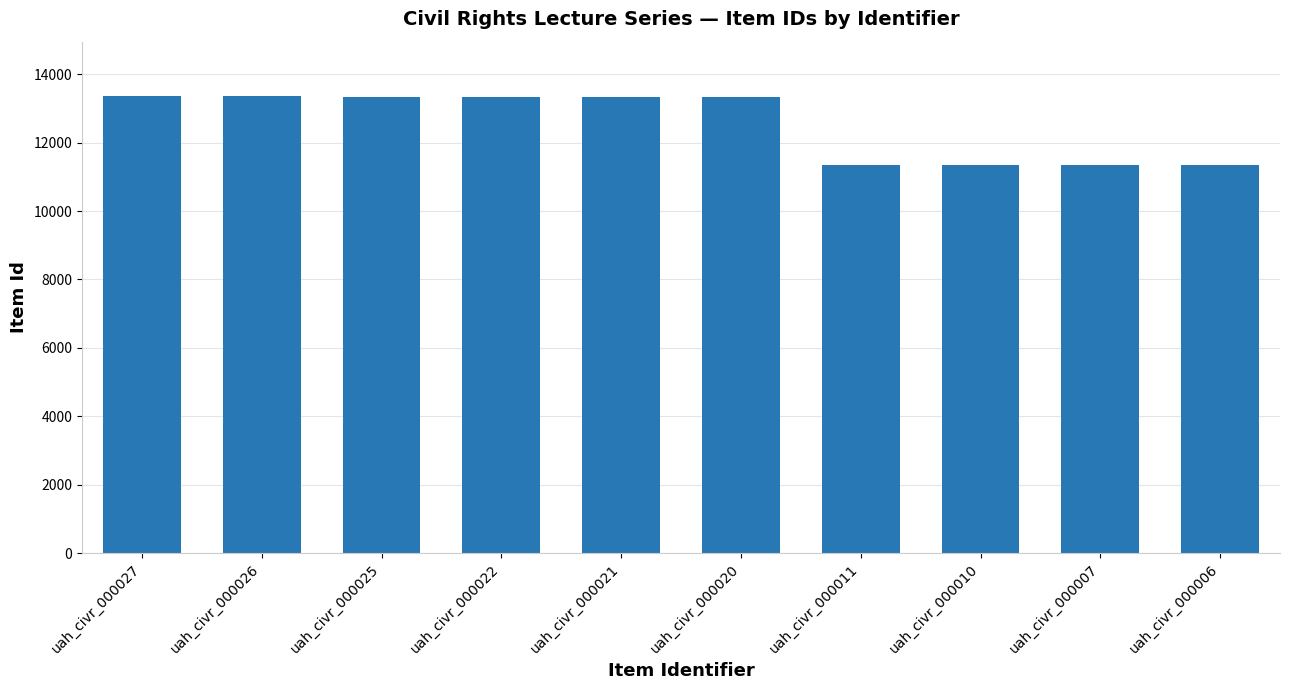

What is the smallest value displayed?

11352